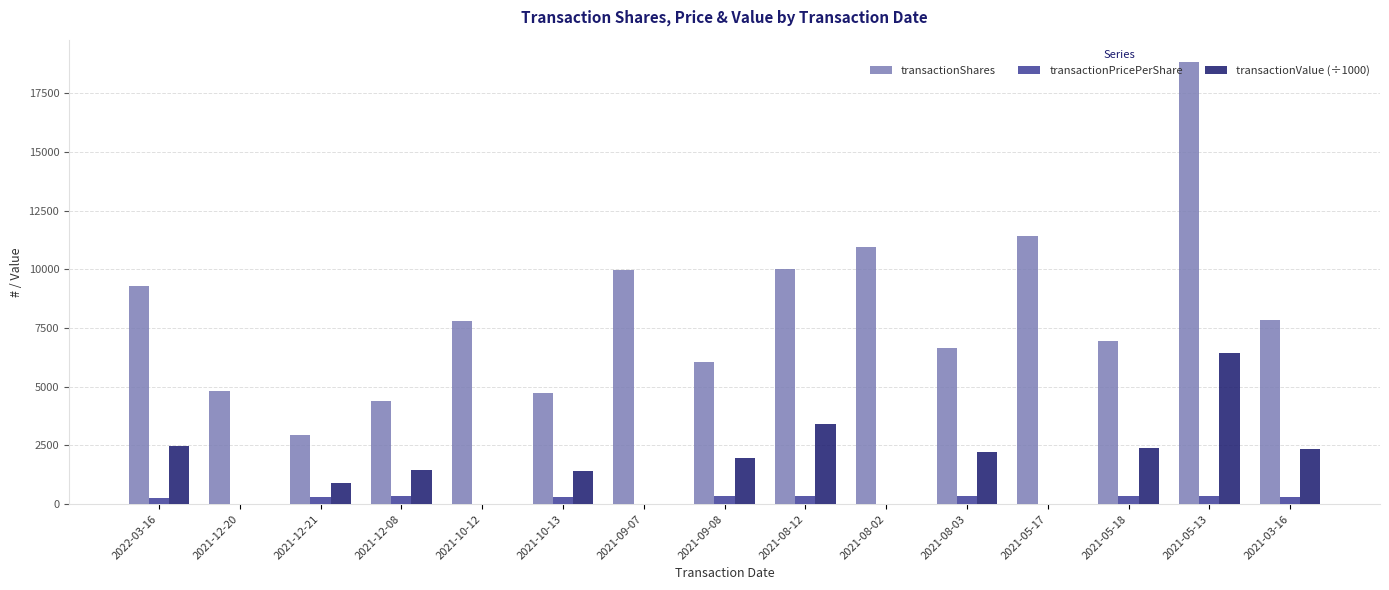

What is the spread (max minus min) of values at 2021-12-08?

4084.1